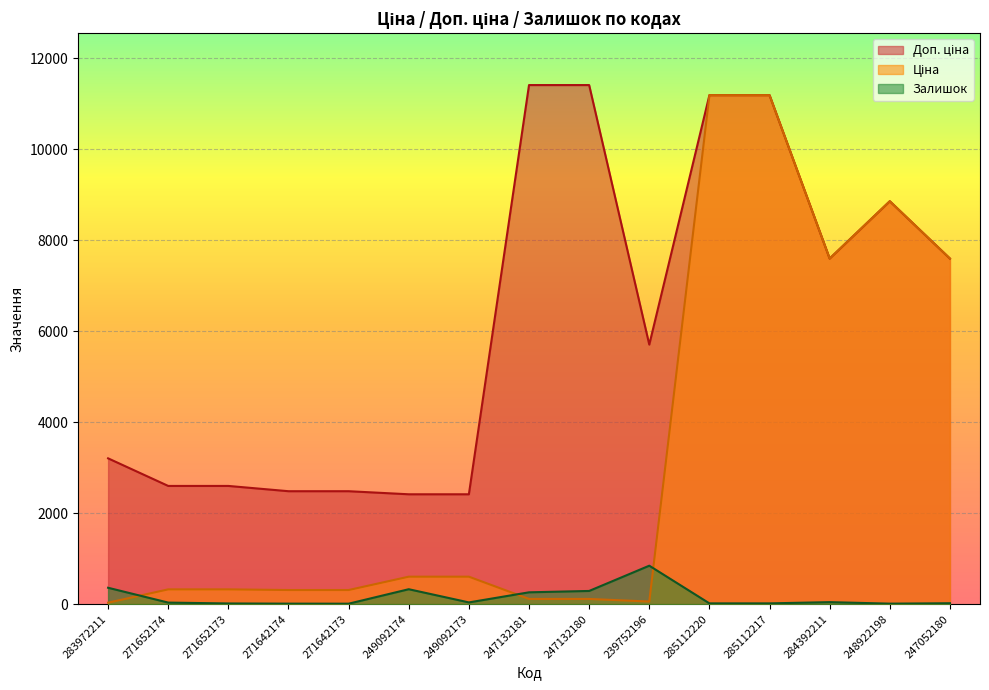

Rank the series at 271642173 from highest to lowest value.

Доп. ціна, Ціна, Залишок